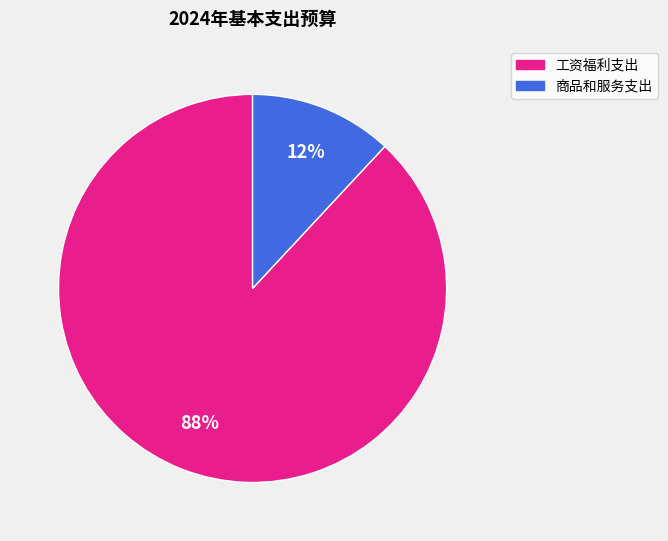

Count the number of slices in the pie.

2